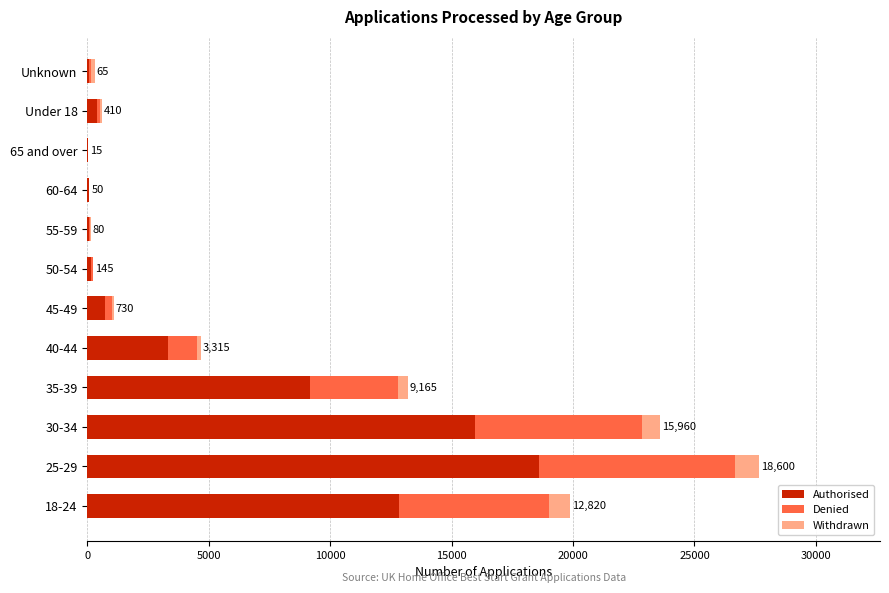

What are all the series names shown in the legend?

Authorised, Denied, Withdrawn